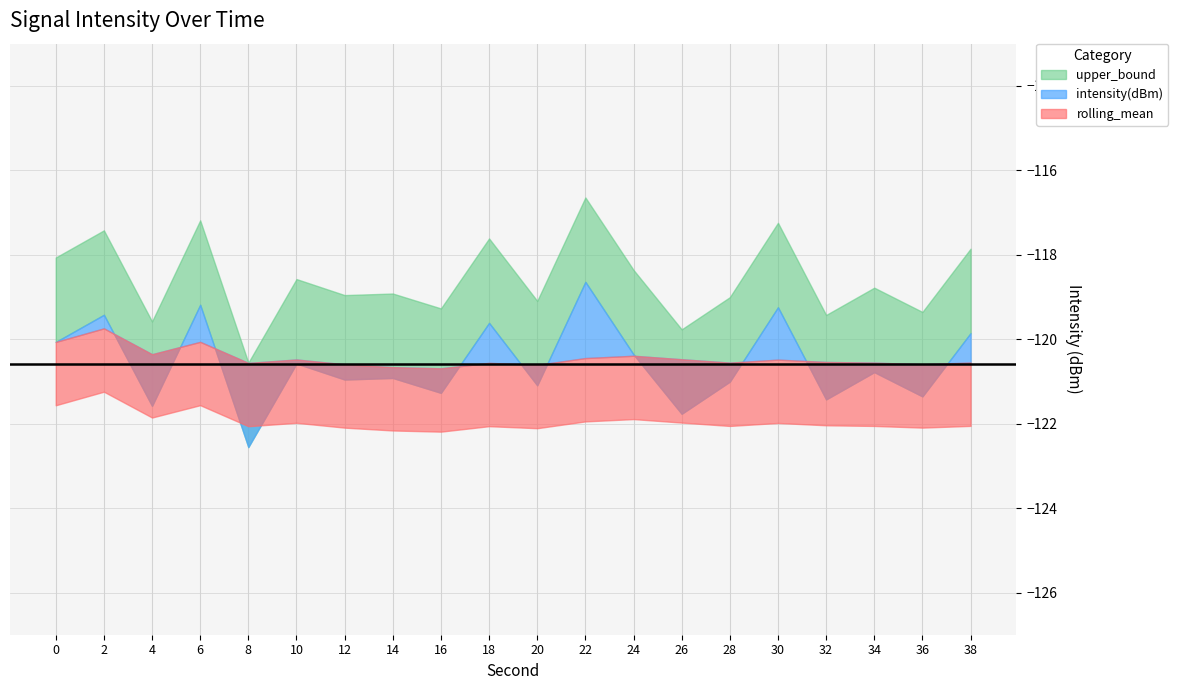

At which category does the chart reach its minimum across all series?

8